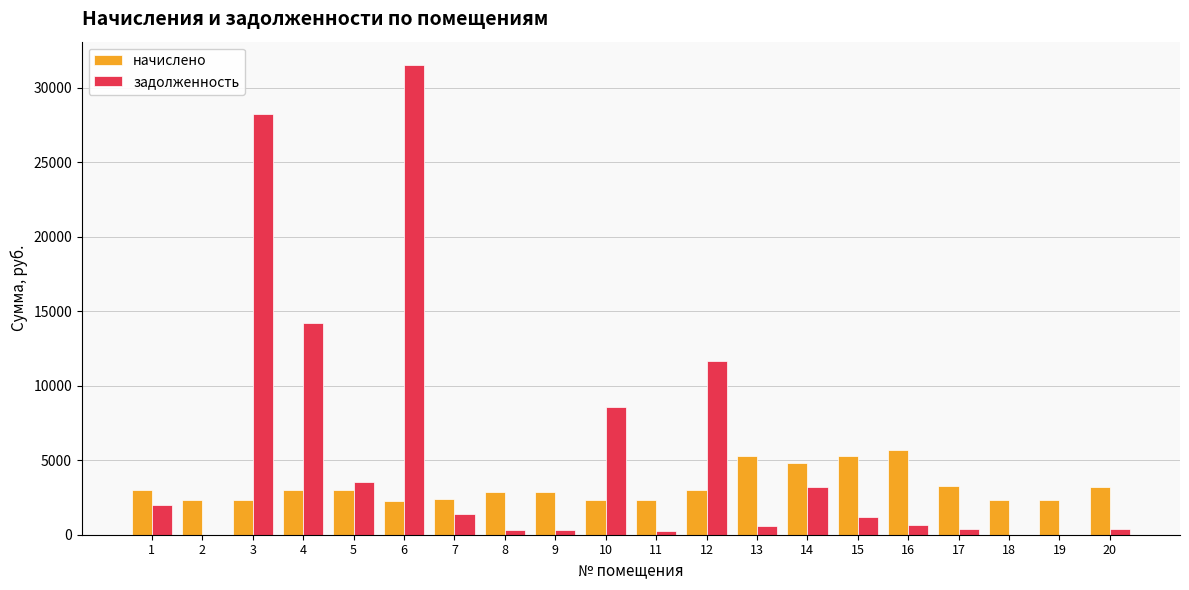

The value of начислено at 14 is 4833.0. True or false?

True